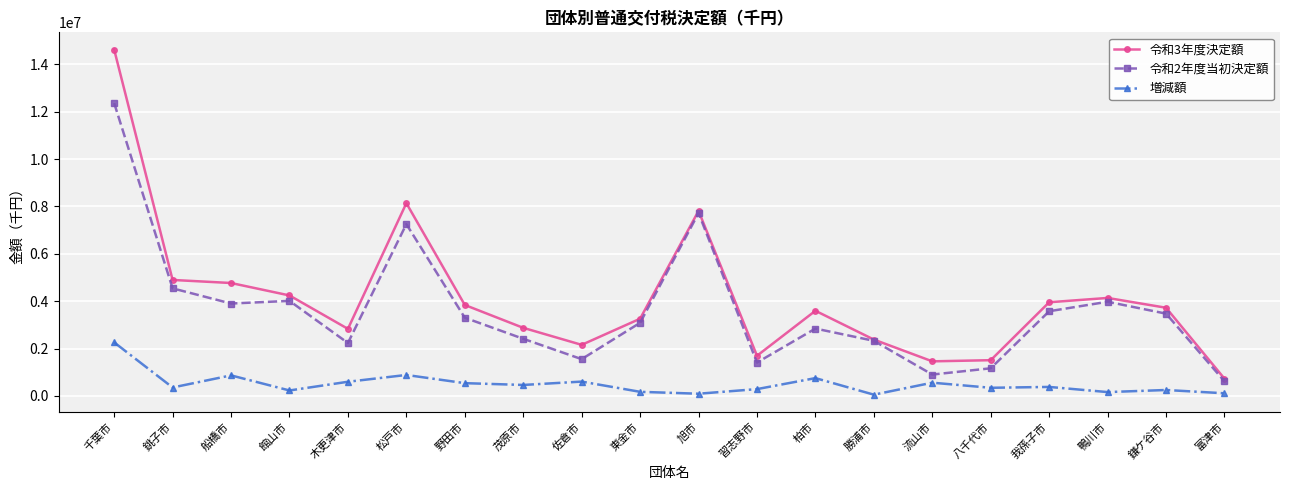

What is the sum of the 令和3年度決定額 values at 松戸市 and 船橋市?

12904806